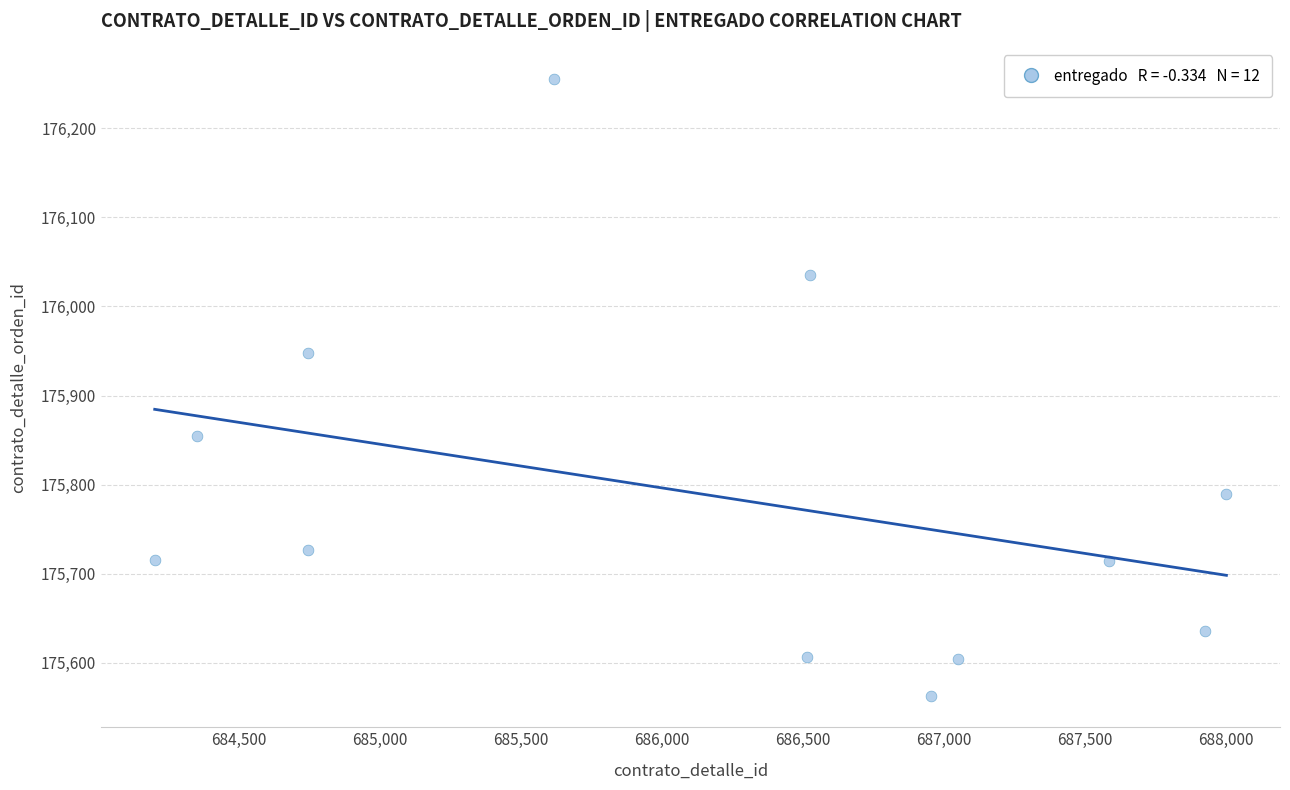

What is the average Y value?

175787.3